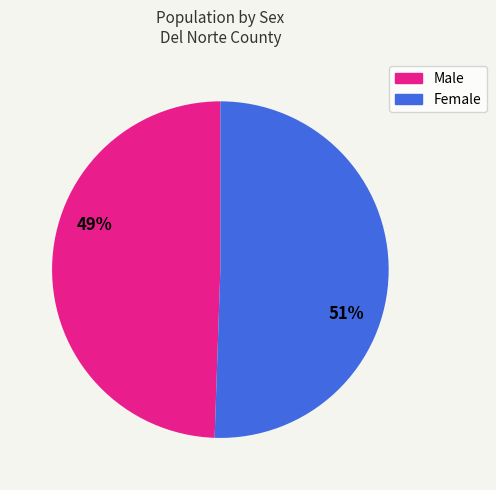

What is the largest slice in the pie chart?

Female